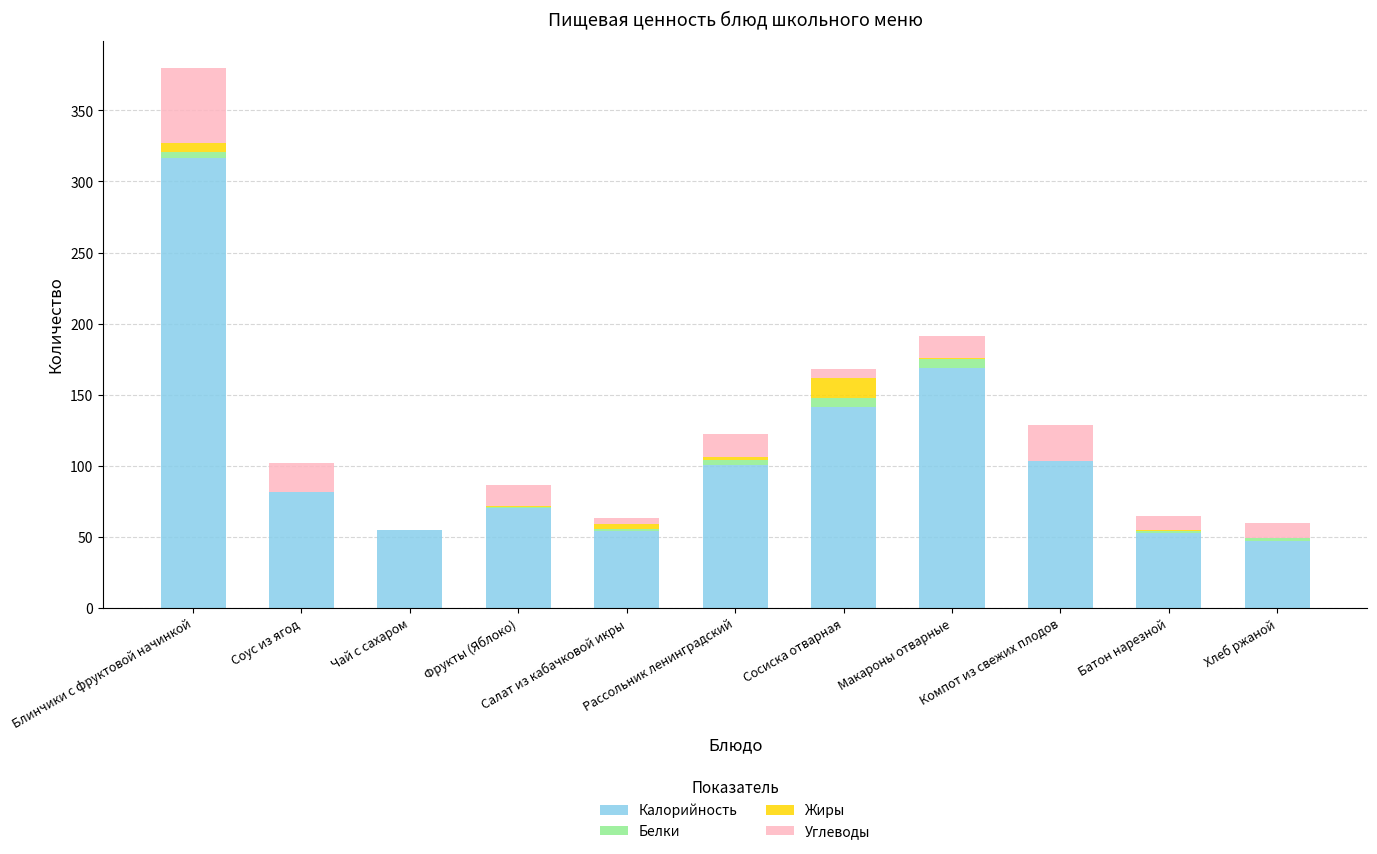

What is the sum of all Калорийность values?

1190.0